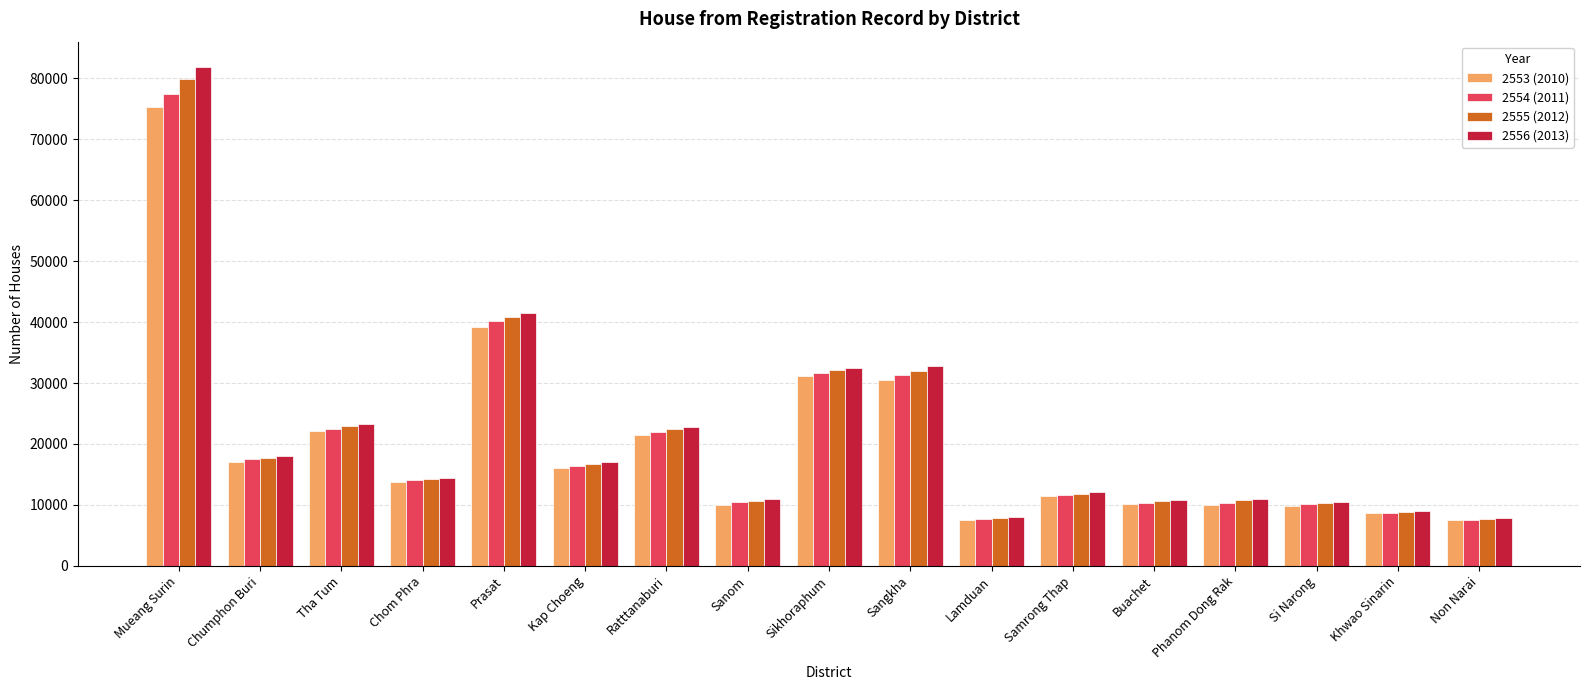

Are the bars horizontal?

No